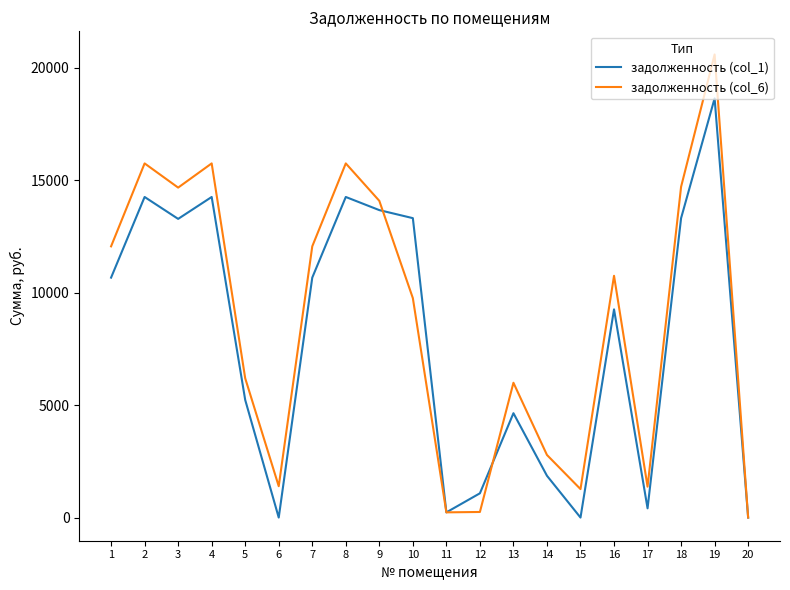

At how many categories does at least one series exceed 18434?

1